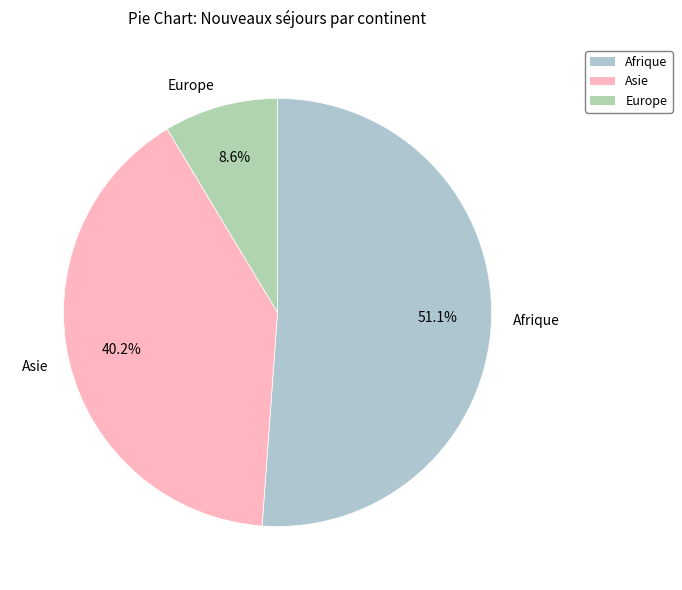

Count the number of slices in the pie.

3